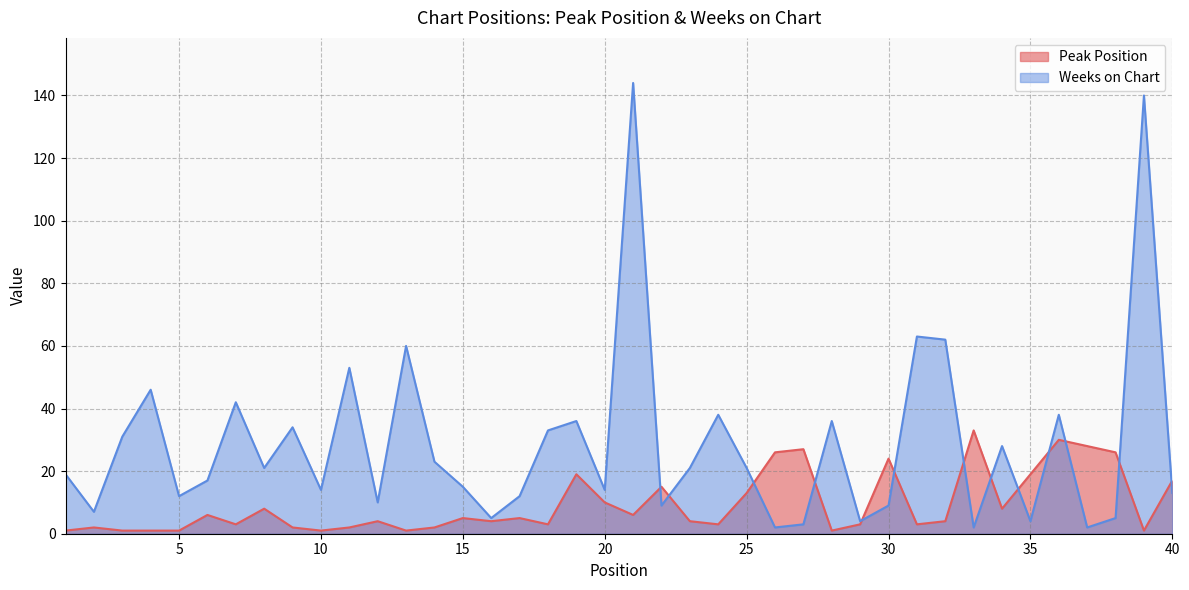

What is the spread (max minus min) of values at 1?

18